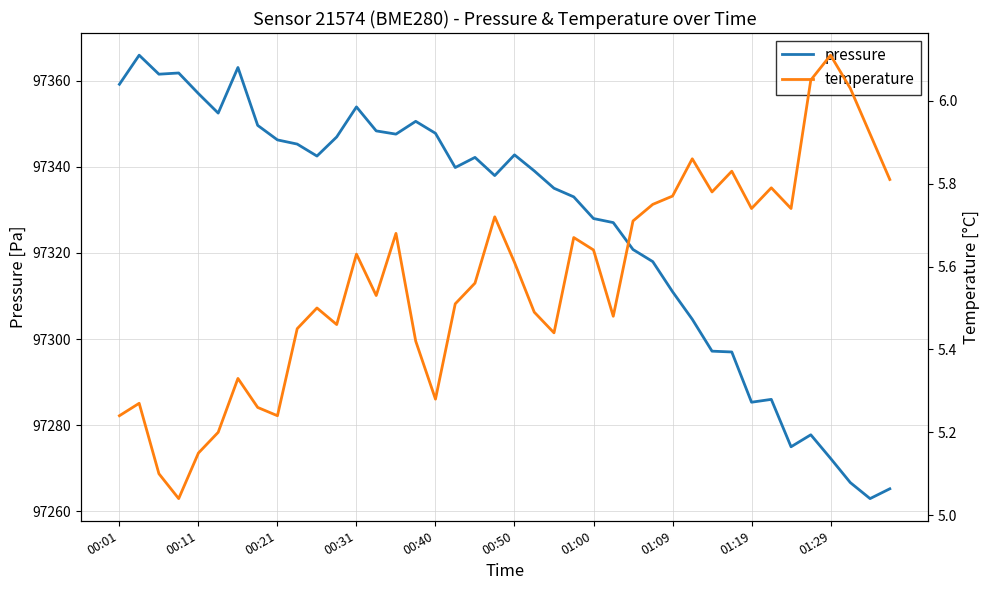

How many interior local peaks does the temperature series have?

11